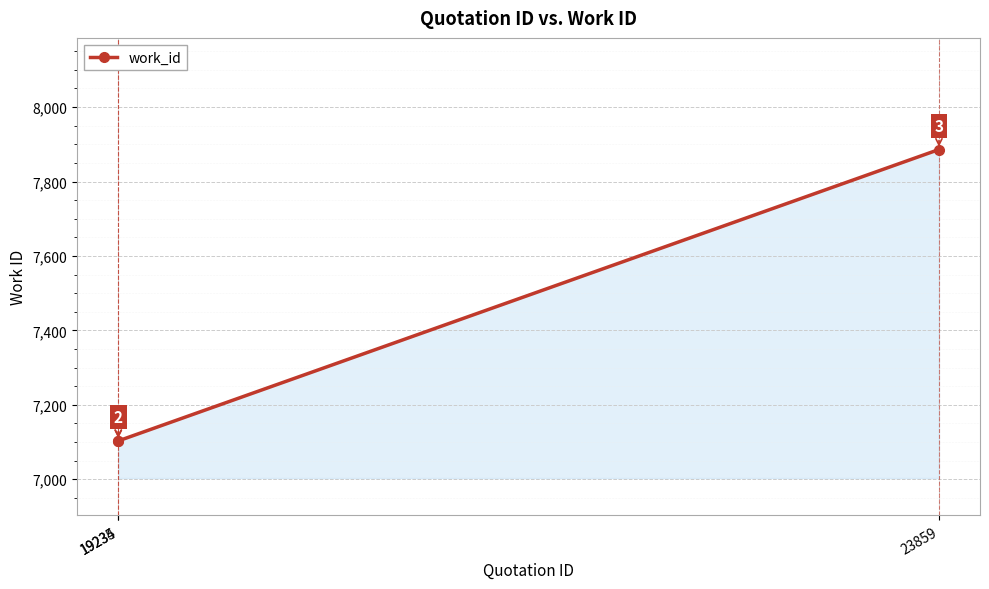

Approximately how many times larger is the value at 19234 compared to 19235?

1.0